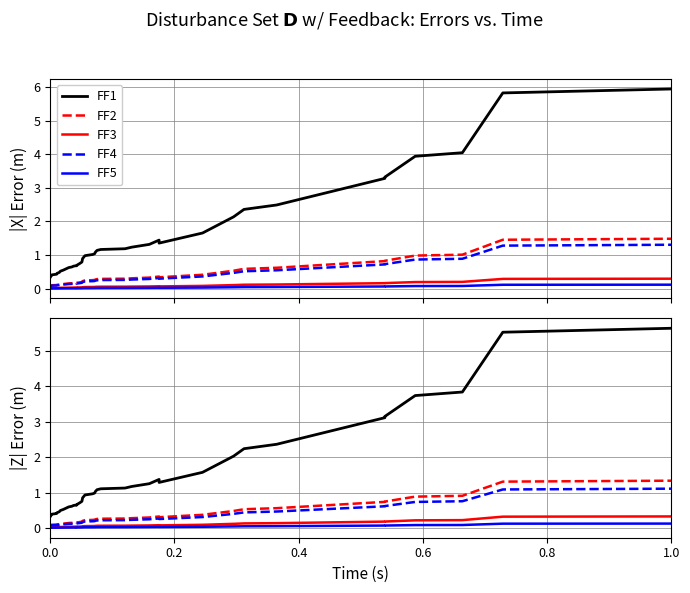

What is the sum of the FF1 values at 9 and 35?

3.8